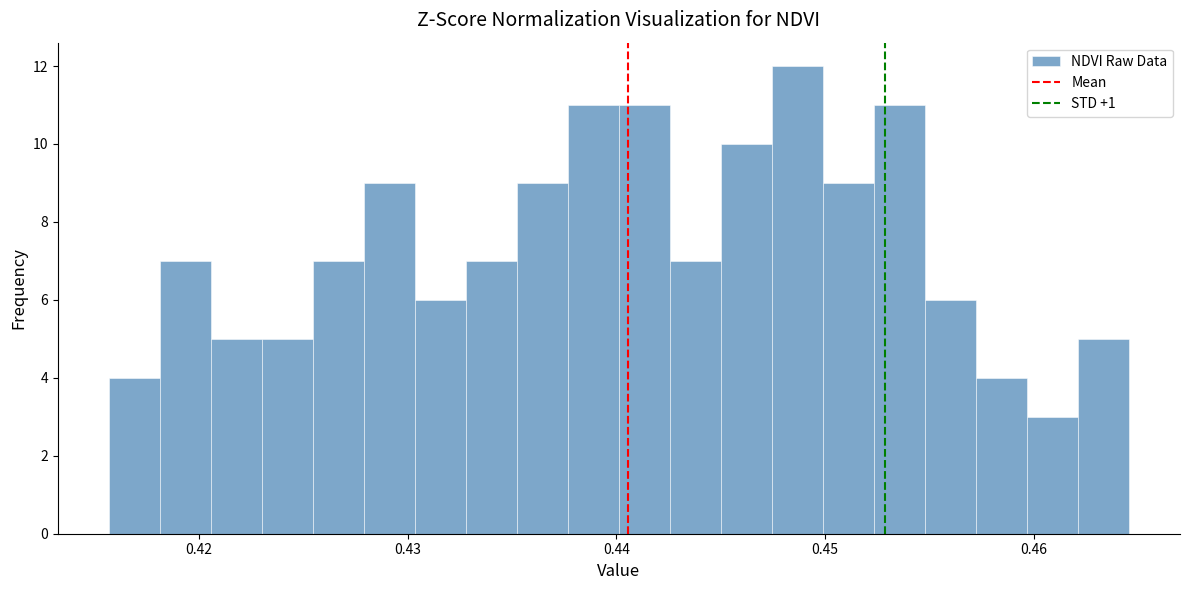

Read against the x-axis, roughly where is the centre of the tallest bar?

0.449